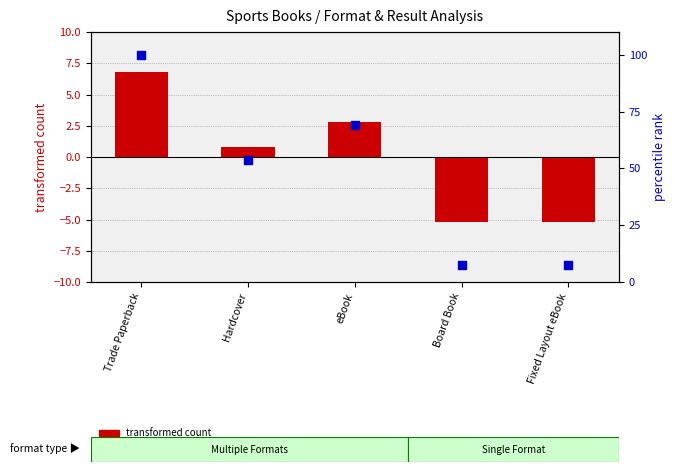

Which series reaches the maximum Y coordinate?

percentile rank within the sample